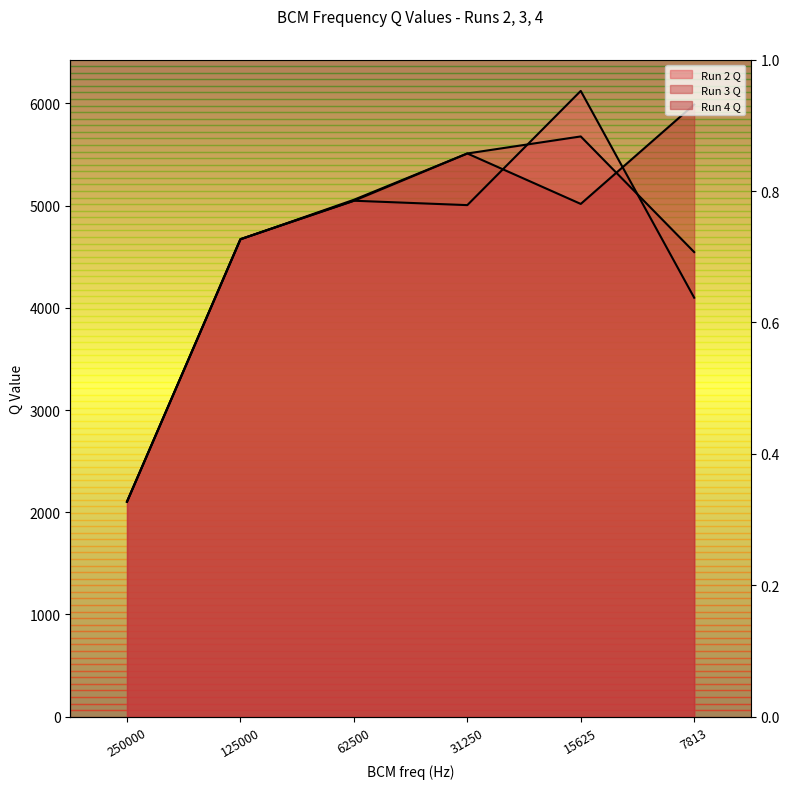

What is the difference between the second highest and second lowest values in the Run 2 Q series?

948.7